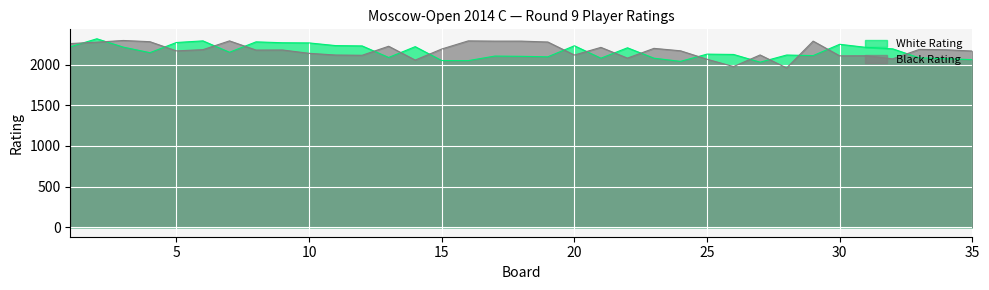

In White Rating, how many points are higher than both neighbors (excluding endpoints)?

10